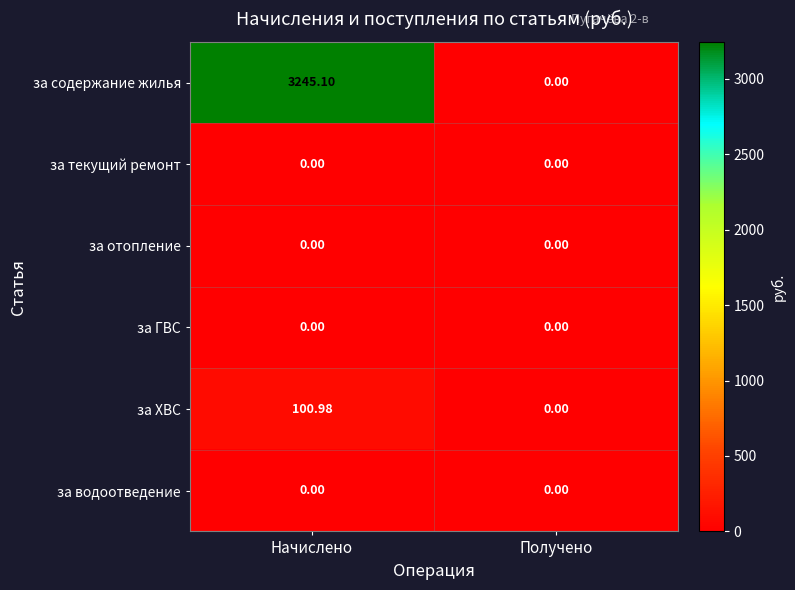

How many series are shown in this chart?

6